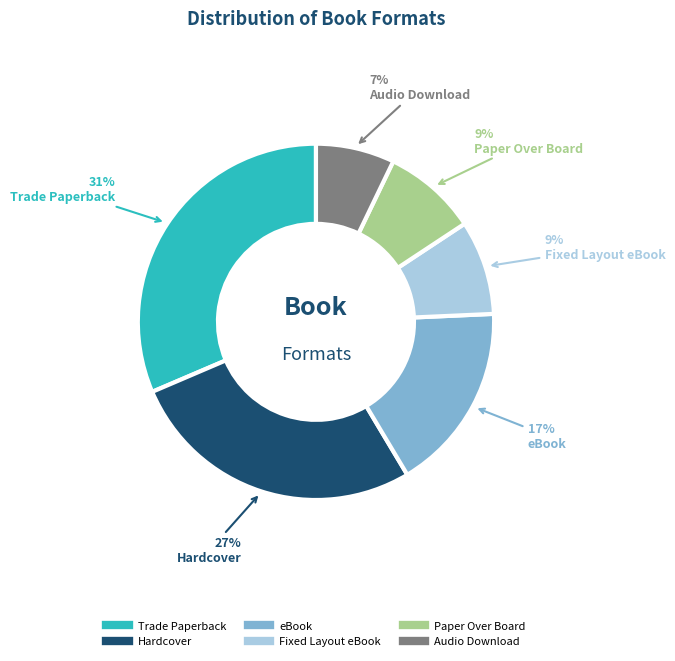

Is the sum of Audio Download and Paper Over Board greater than half?

No